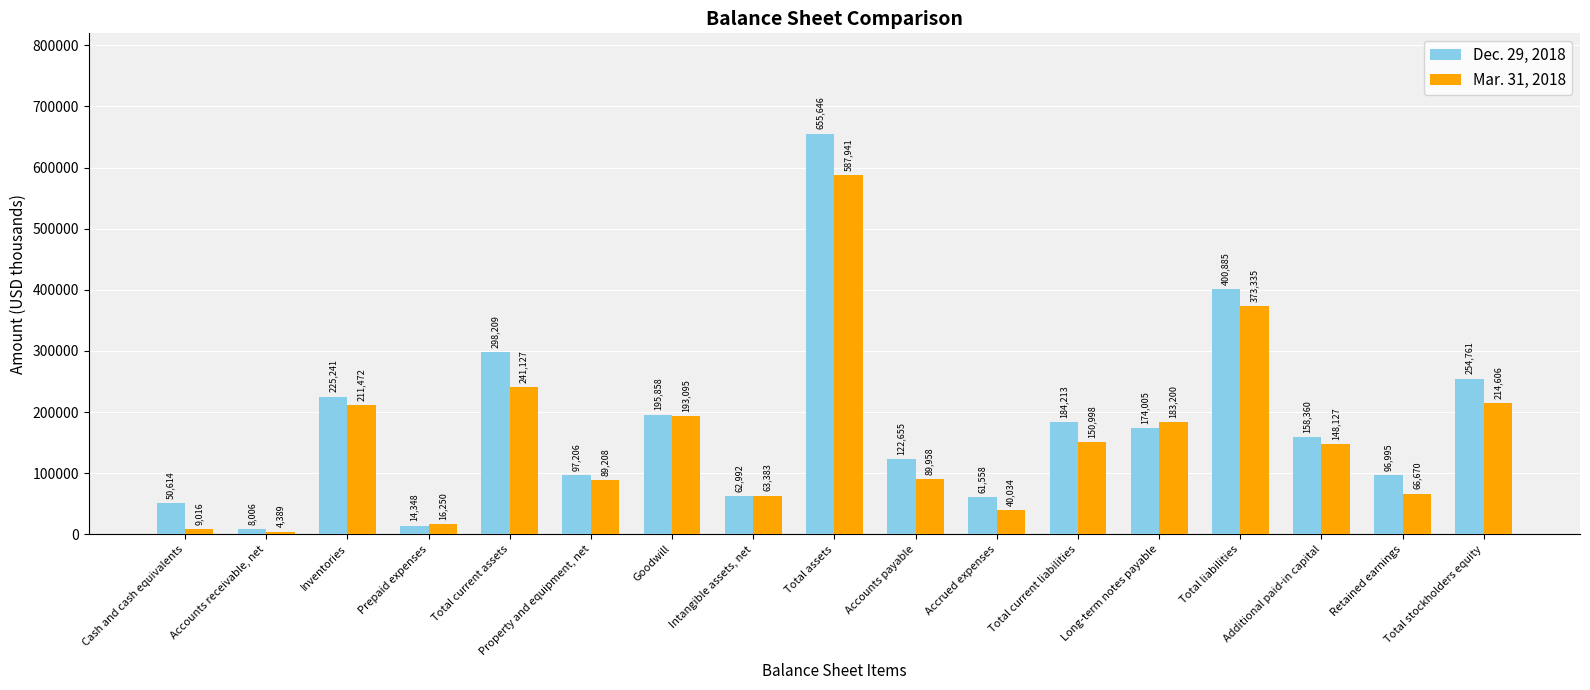

What is the maximum value shown in the chart?

655646